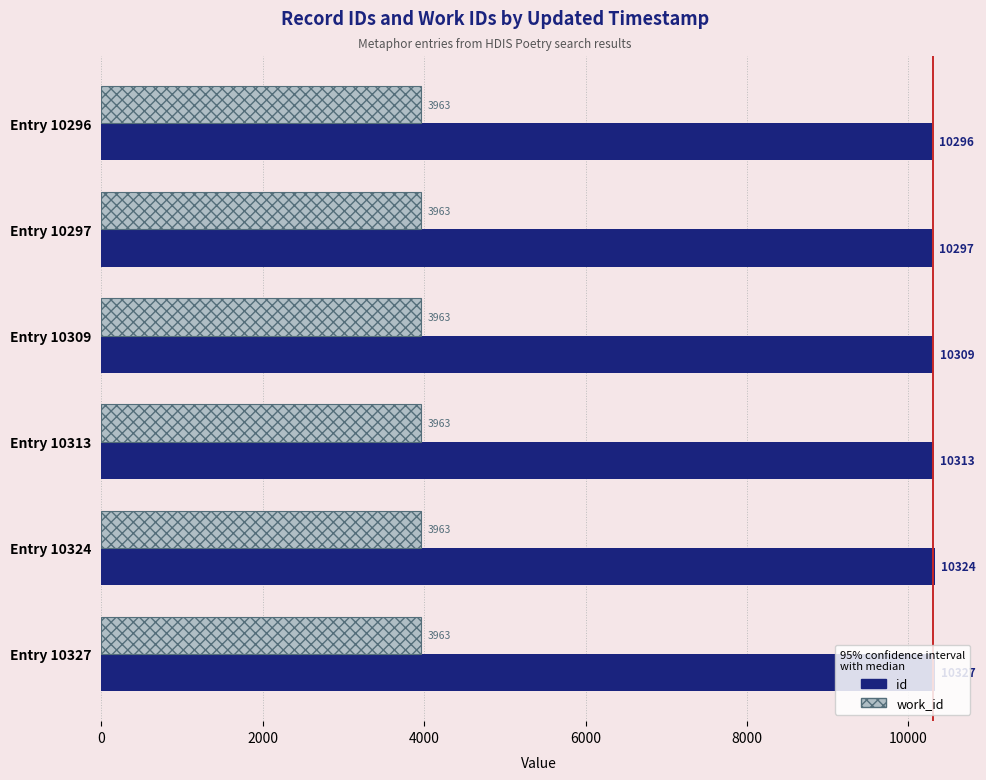

At which category is the sum across all series the highest?

Entry 10327